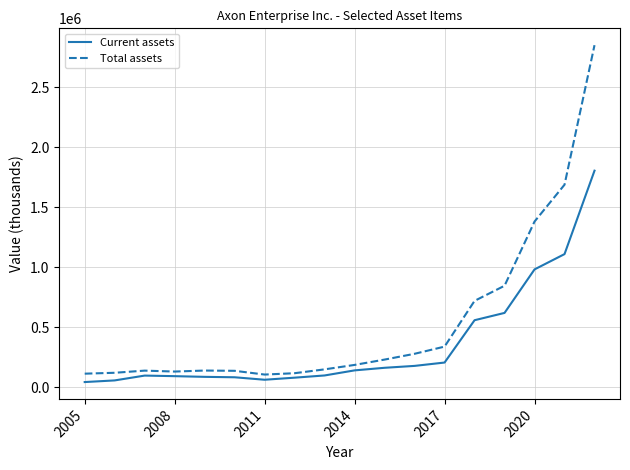

List the series in order of their overall mean, lowest first.

Current assets, Total assets